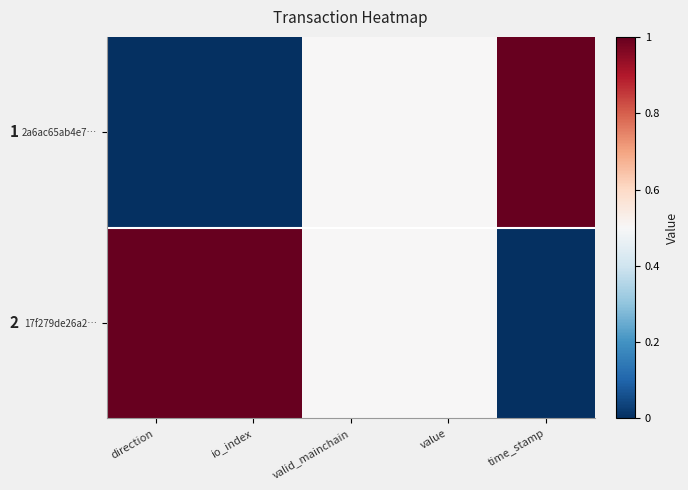

At which category is the sum across all series the highest?

direction